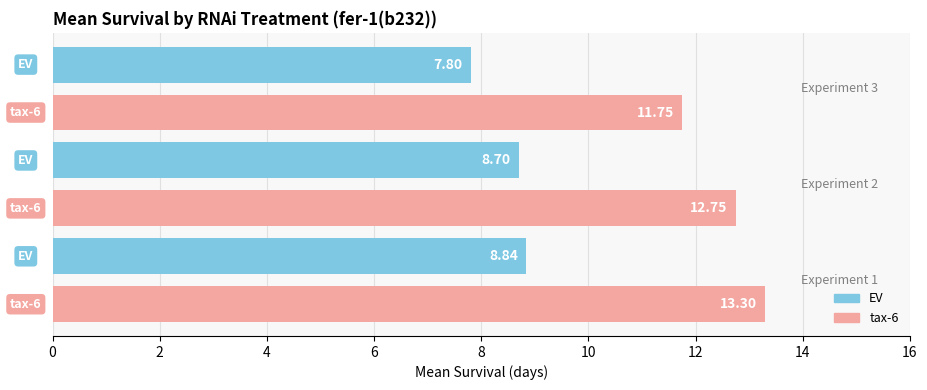

Which series has the widest spread of values?

tax-6